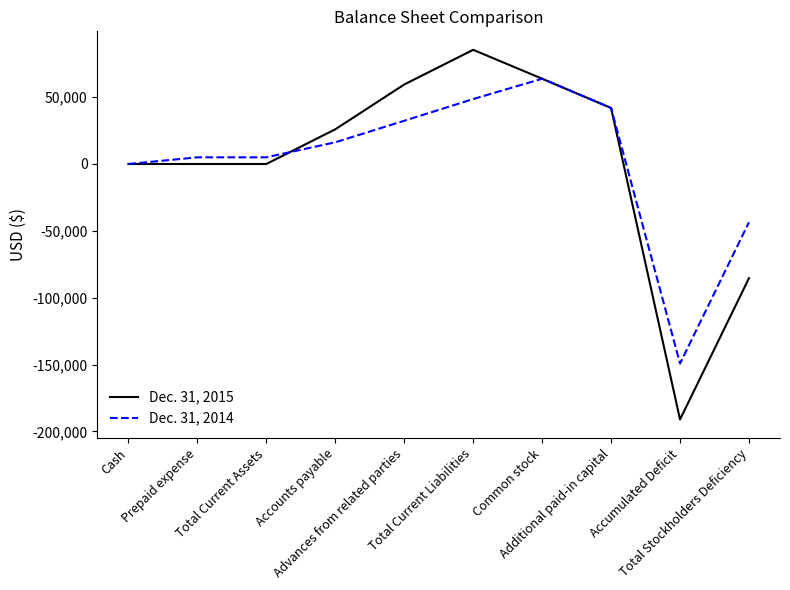

Does the chart display data point markers on the line(s)?

No